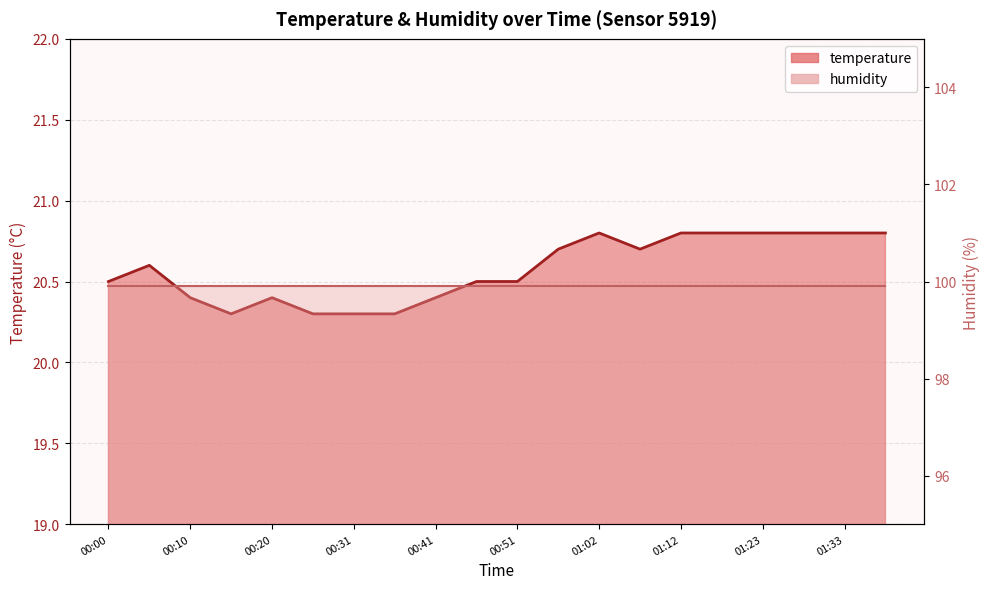

True or false: humidity line and temperature line cross at least once.

False